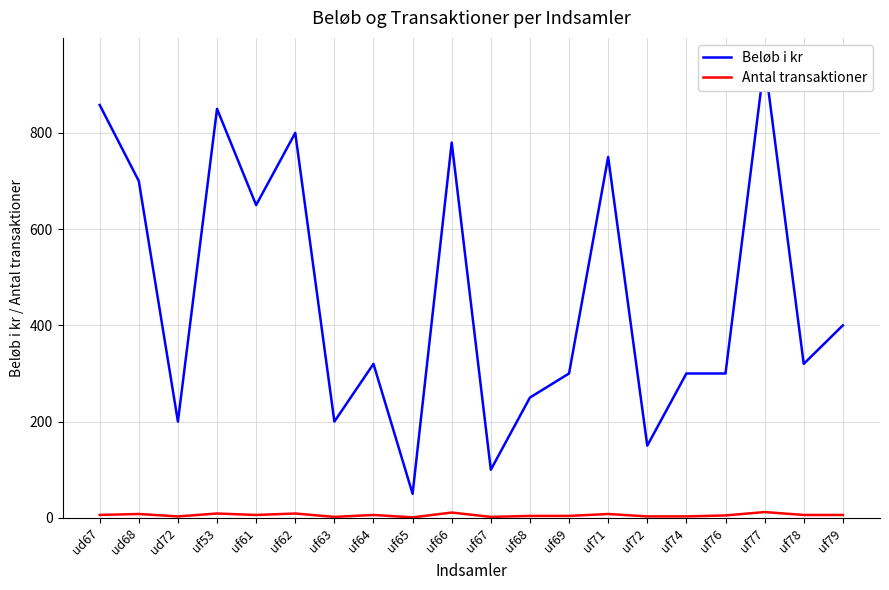

Reading left to right, transcribe all the data shown in this chart.

Beløb i kr: 858	700	200	850	650	800	200	320	50	780	100	250	300	750	150	300	300	950	320	400
Antal transaktioner: 6	8	3	9	6	9	2	6	1	11	2	4	4	8	3	3	5	12	6	6